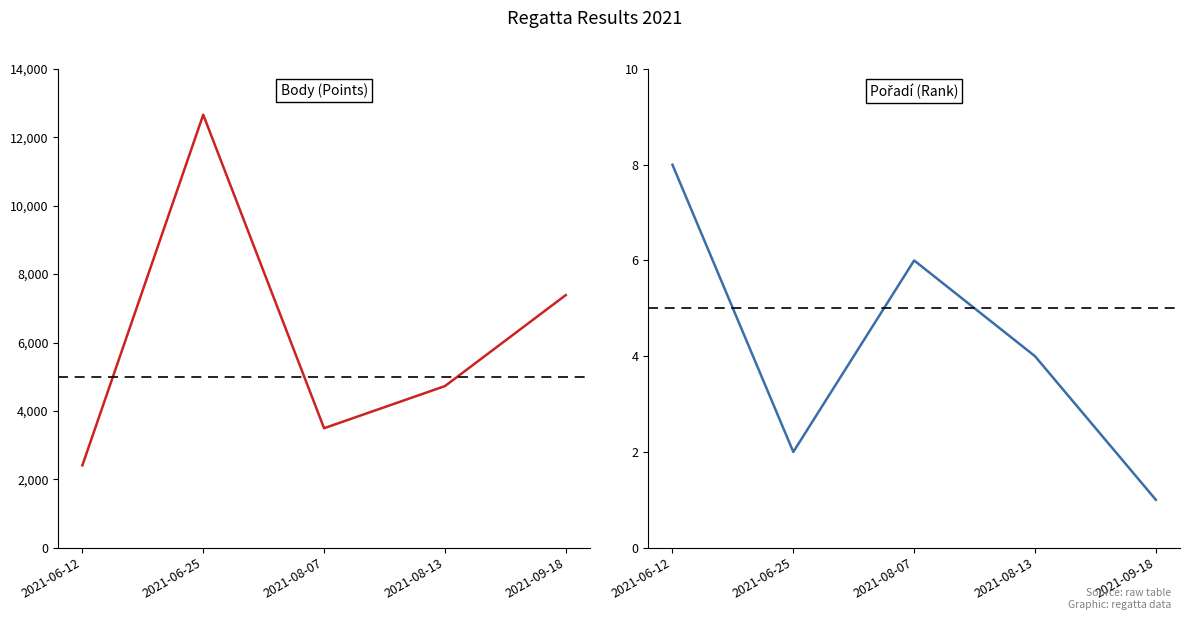

At which label does Pořadí reach its peak?

2021-06-12